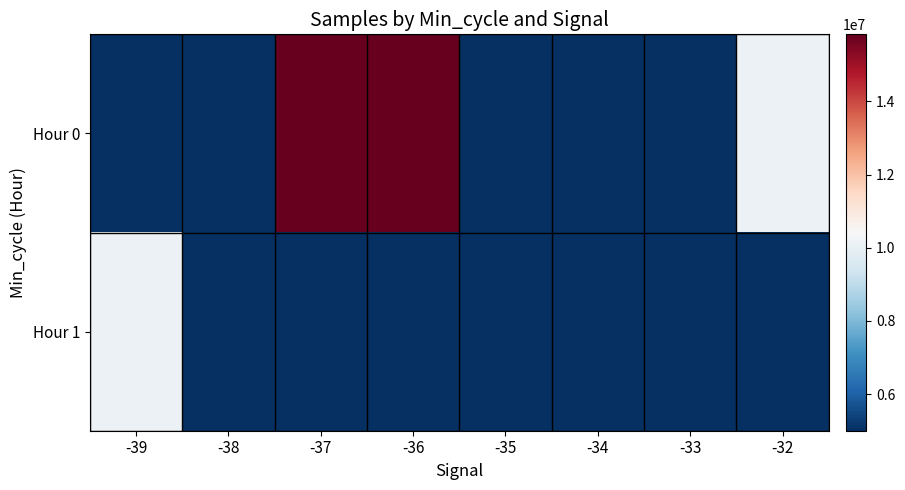

How many categories are shown in the chart?

8